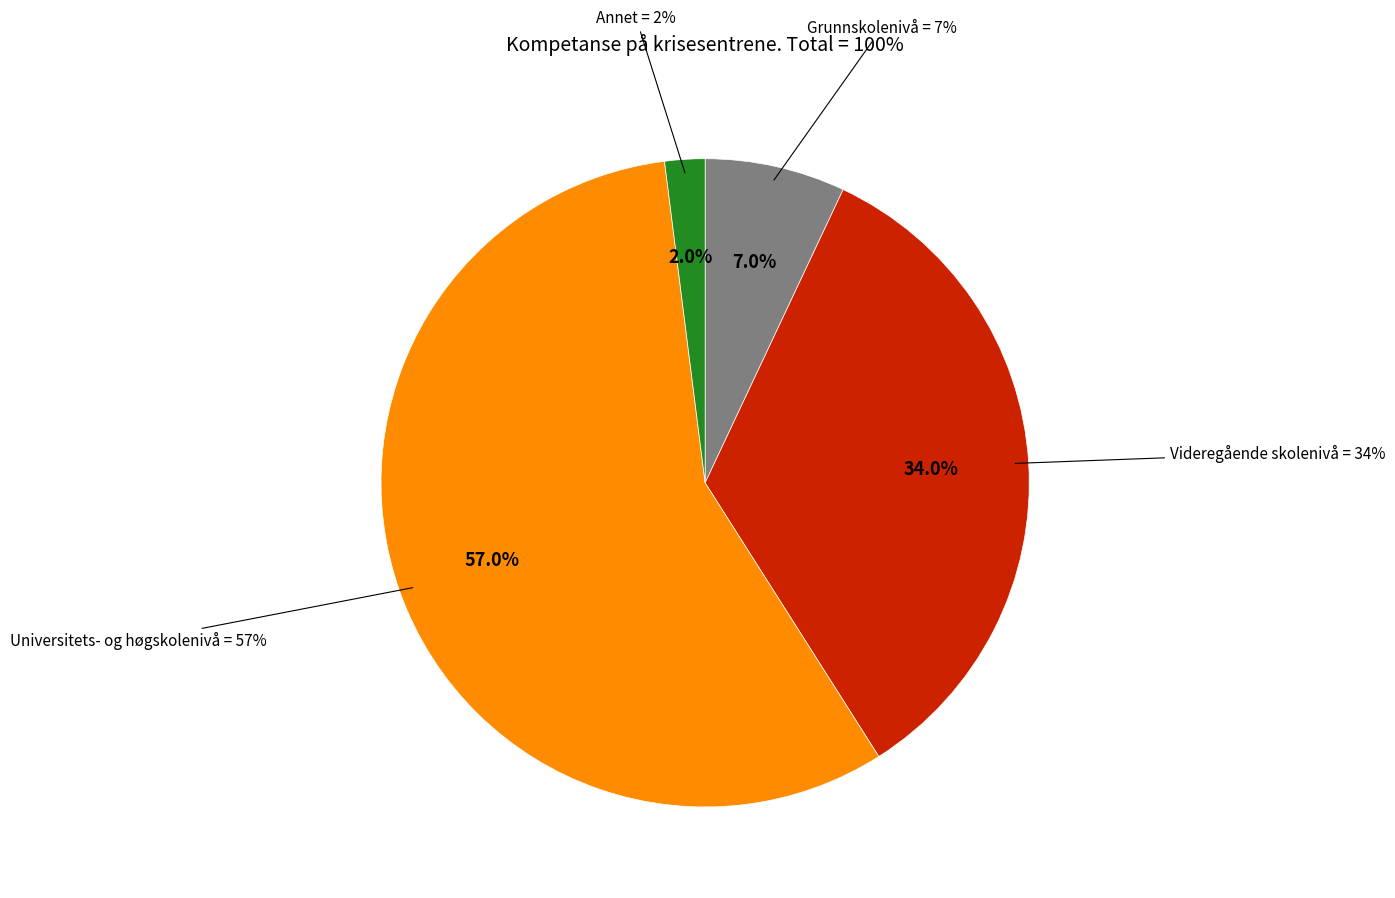

True or false: Annet accounts for 2% of the total.

True